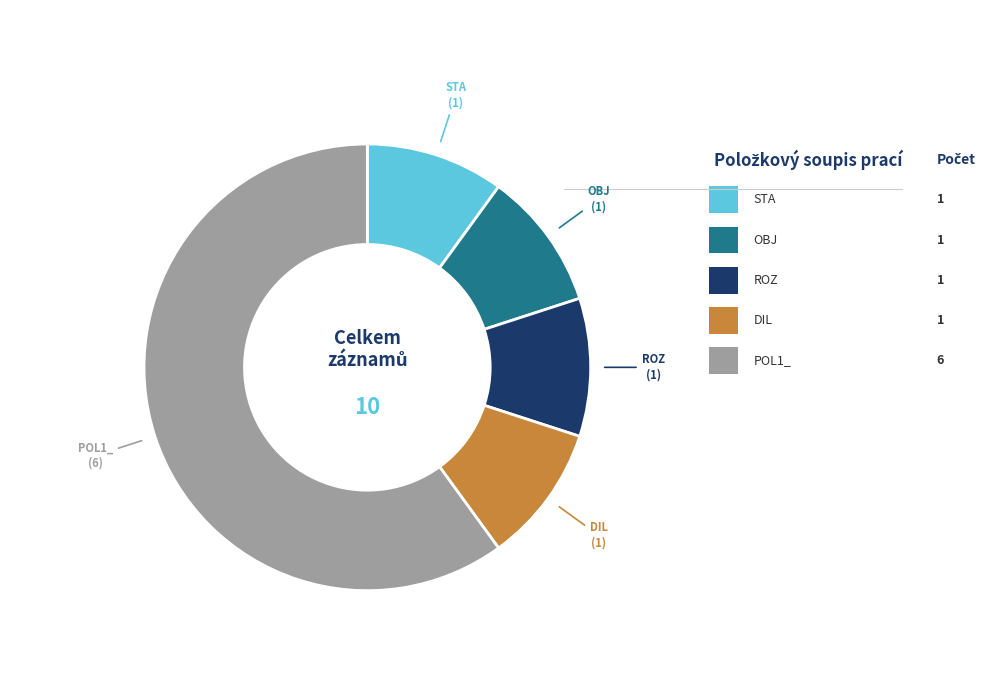

Is there a majority slice in this chart?

Yes